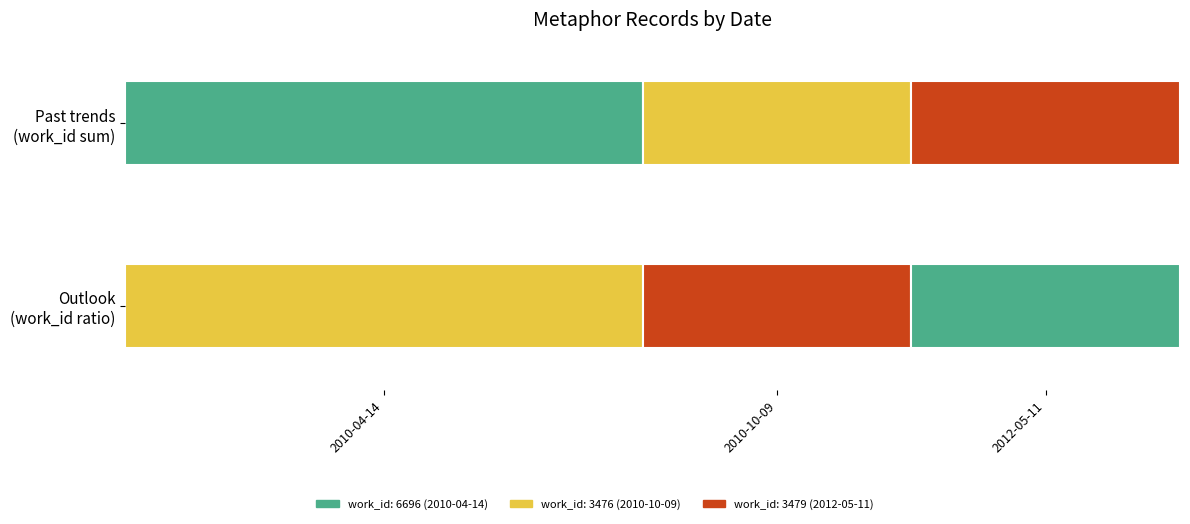

At which label is Past trends closest to 5086?

2012-05-11